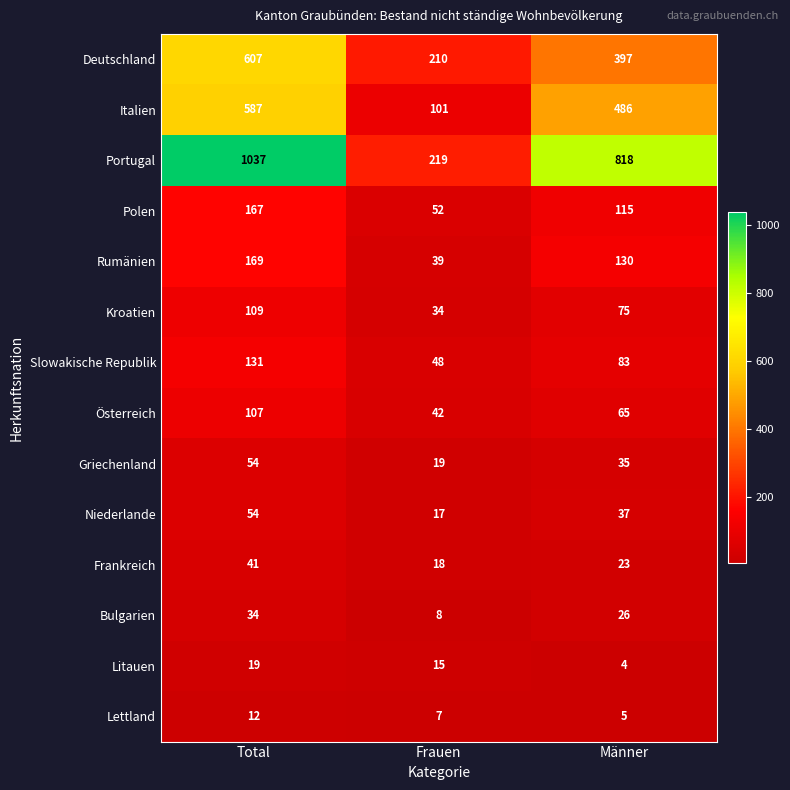

Rank the series at Frauen from highest to lowest value.

Portugal, Deutschland, Italien, Polen, Slowakische Republik, Österreich, Rumänien, Kroatien, Griechenland, Frankreich, Niederlande, Litauen, Bulgarien, Lettland